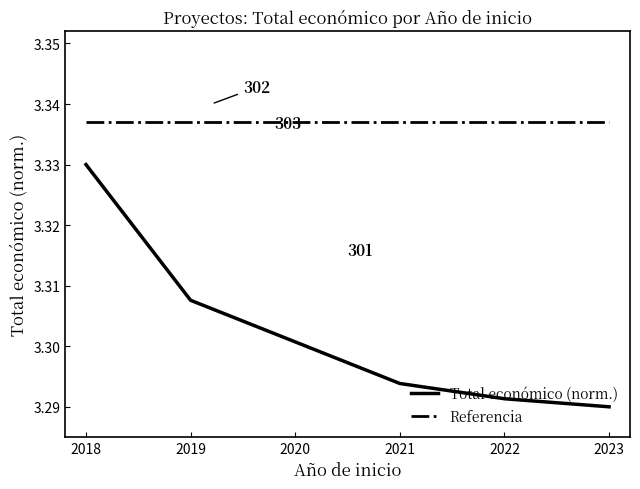

Which category has the highest value in the Total económico (norm.) series?

2018